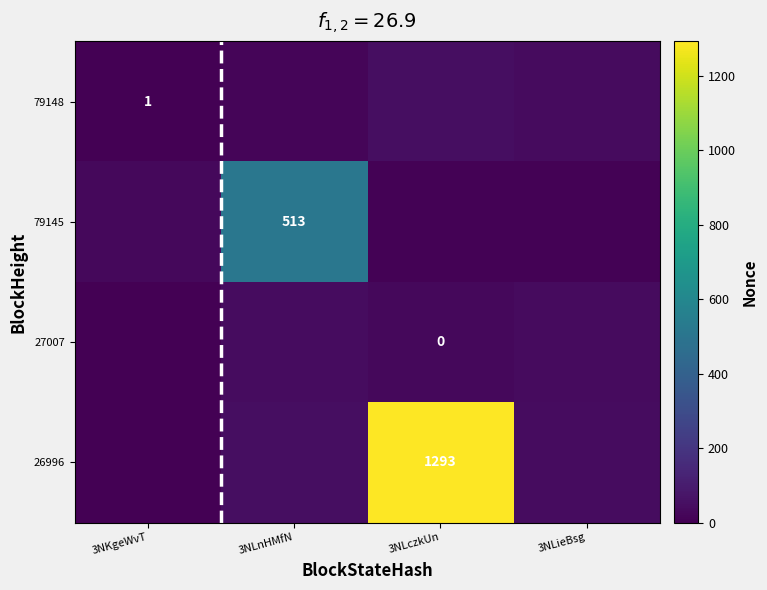

What is the highest value of the 27007 series?

43.3